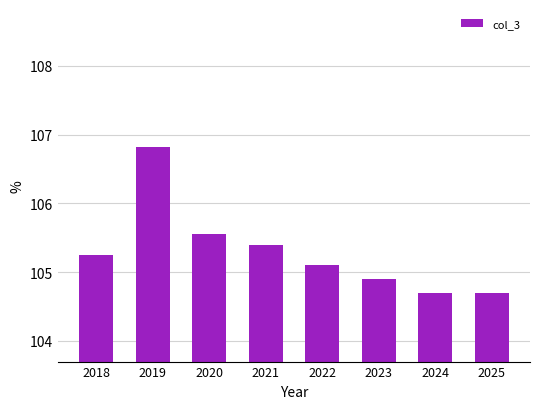

Reading left to right, what are all the values shown in this chart?

2018=105.3	2019=106.8	2020=105.6	2021=105.4	2022=105.1	2023=104.9	2024=104.7	2025=104.7